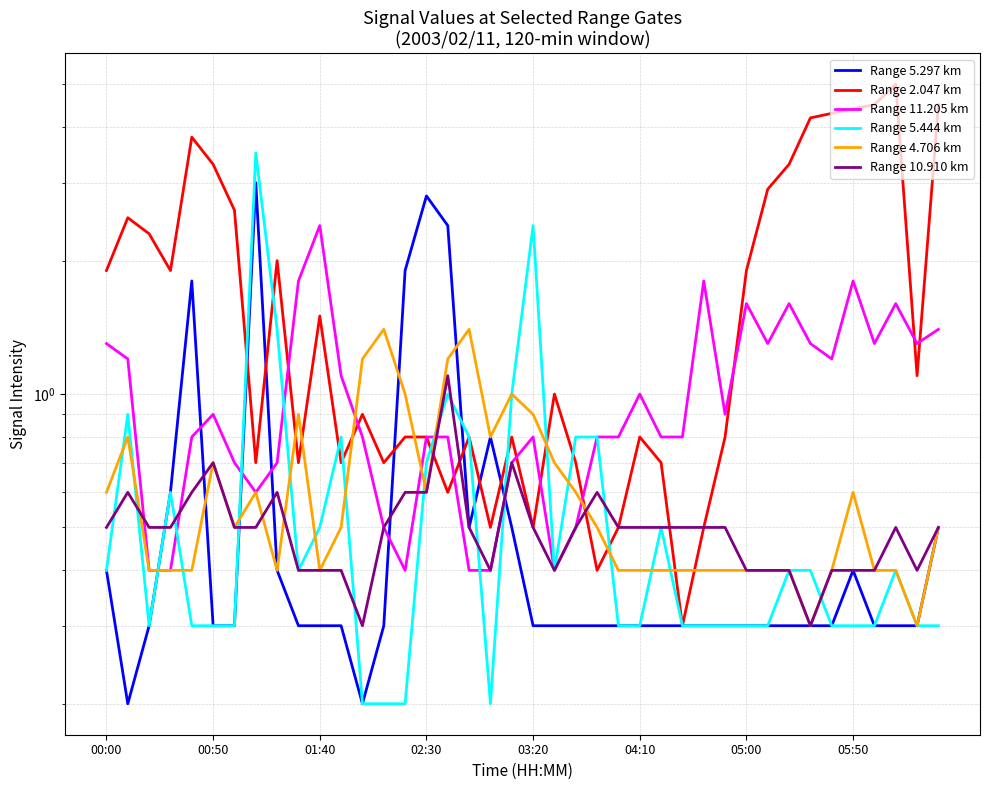

Which series has the widest spread of values?

Range 2.047 km